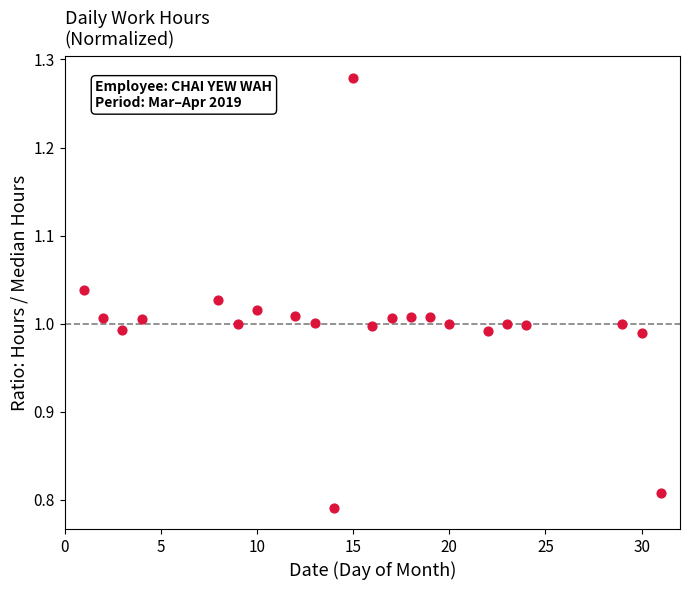

What is the range of X values (max minus min)?

30.0